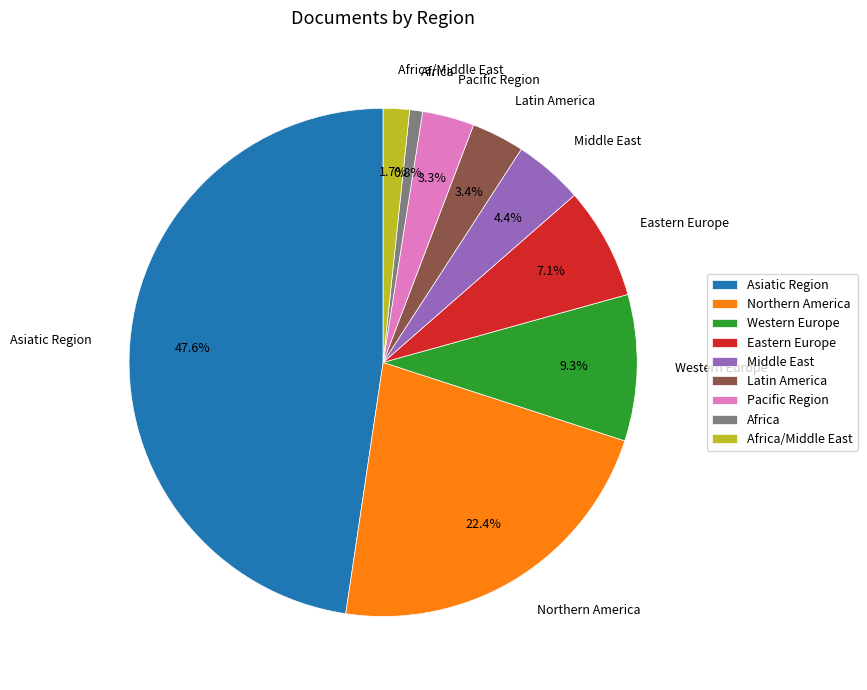

How many slices are in this pie chart?

9